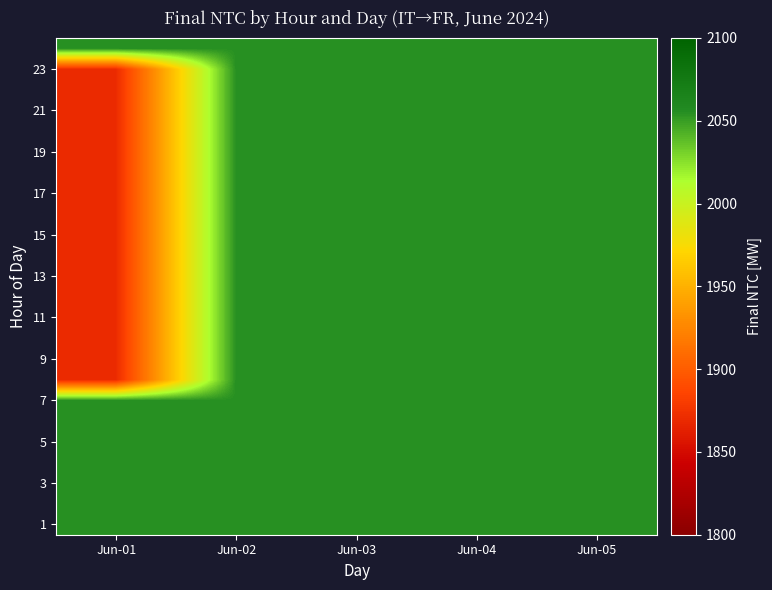

How many distinct data groups are displayed?

24